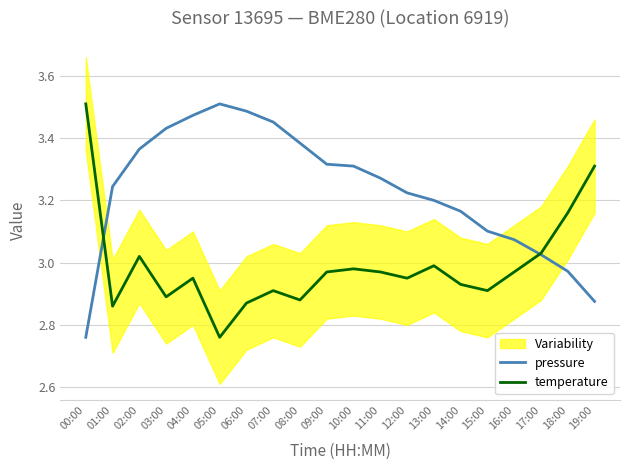

At which category does temperature reach its first local valley?

01:00